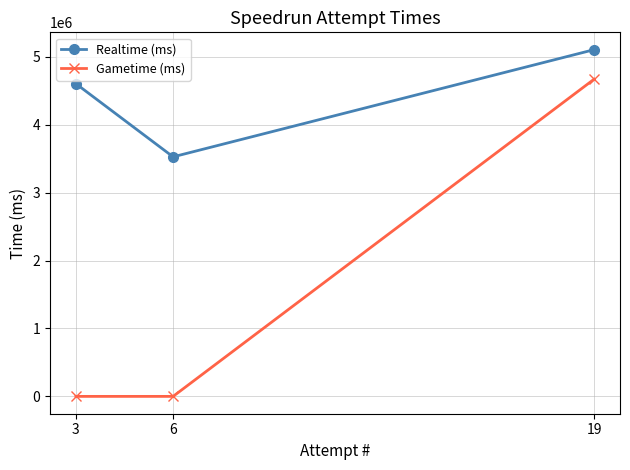

How many data points in Realtime (ms) are less than 4605202?

1